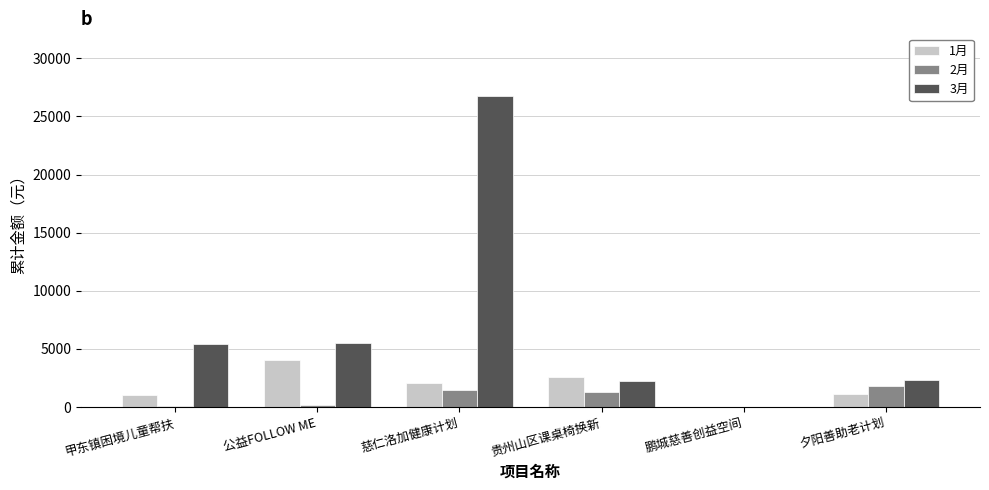

At which label does 1月 reach its peak?

公益FOLLOW ME